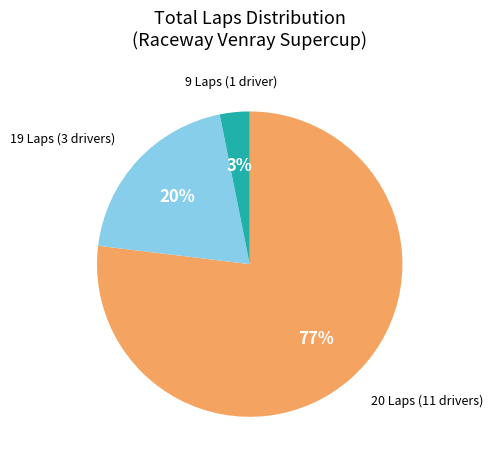

To the nearest percent, what percentage of the pie is 9 Laps (1 driver)?

3%